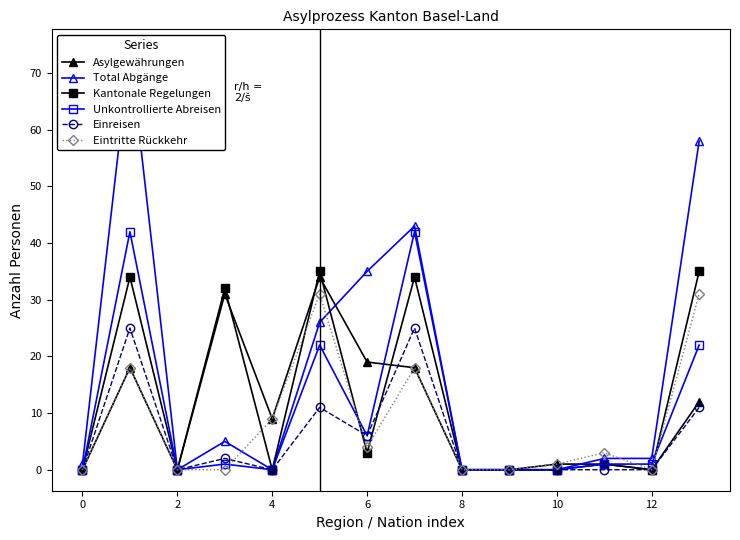

How many interior local peaks does the Total Abgänge series have?

3